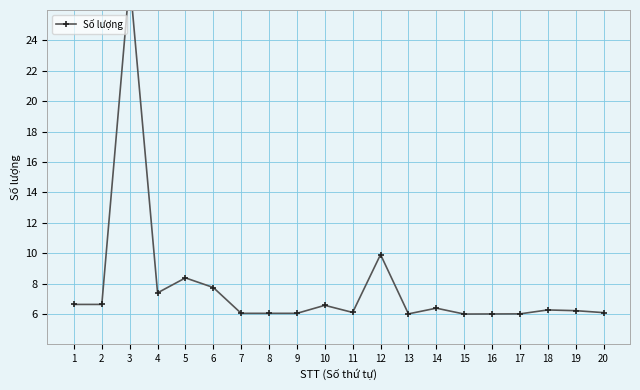

Reading right to left, what are all the values shown in this chart?

6.1	6.2	6.3	6.0	6.0	6.0	6.4	6.0	9.9	6.1	6.6	6.0	6.0	6.0	7.7	8.4	7.4	28.0	6.6	6.6